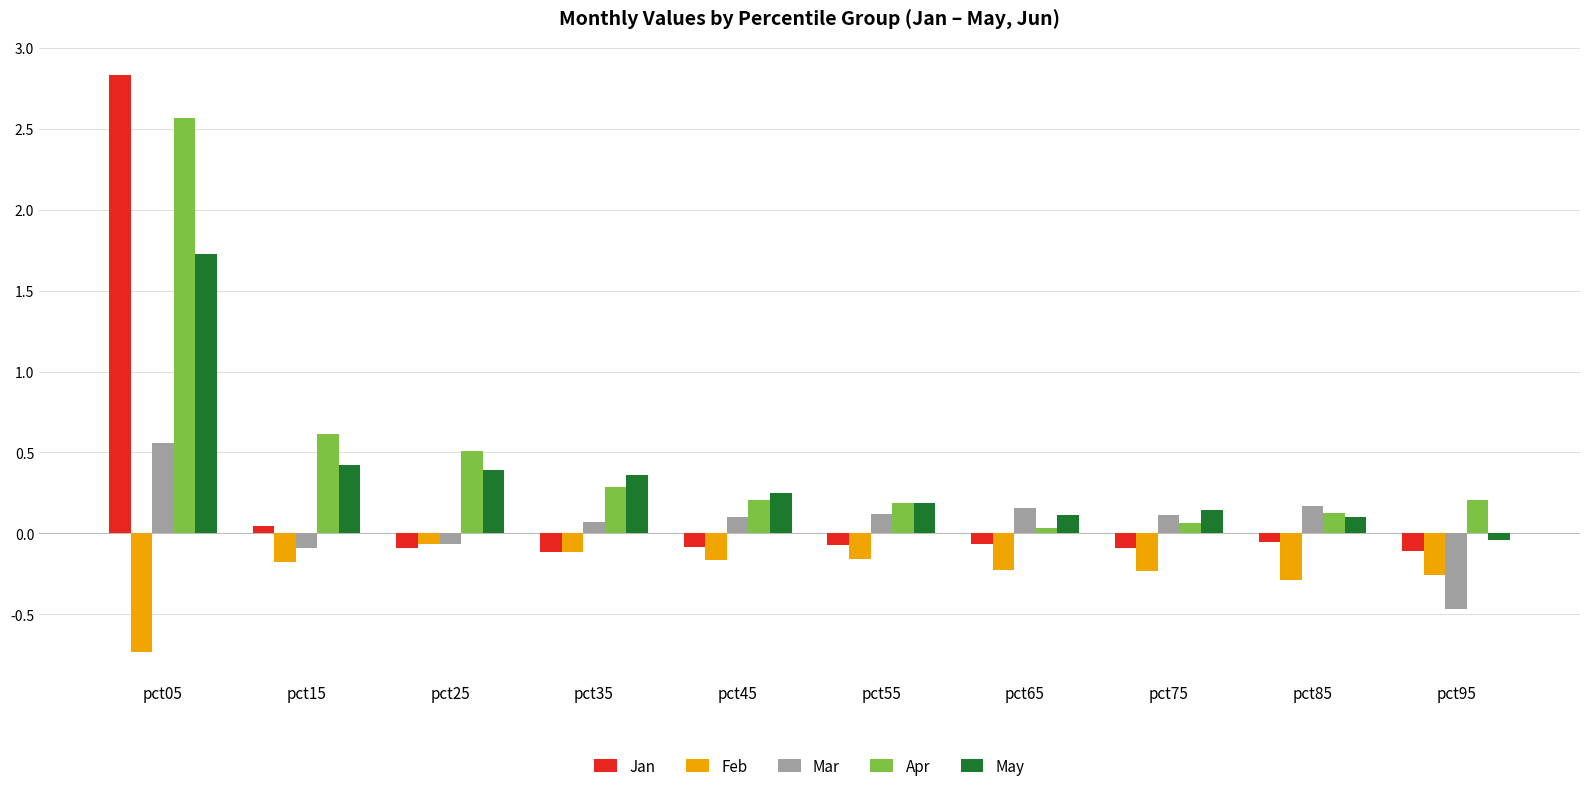

Which series has the largest range (max minus min)?

Jan